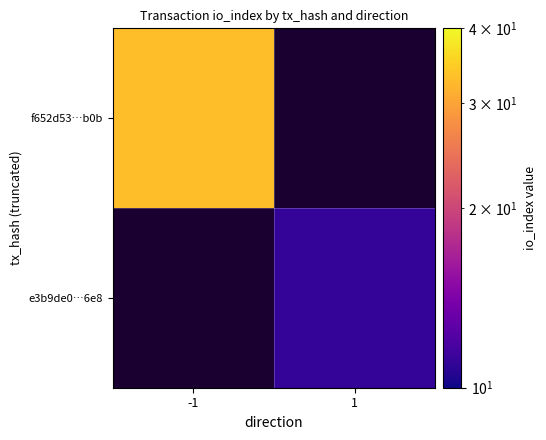

List the labels in order of e3b9de0…6e8 value, smallest first.

-1, 1